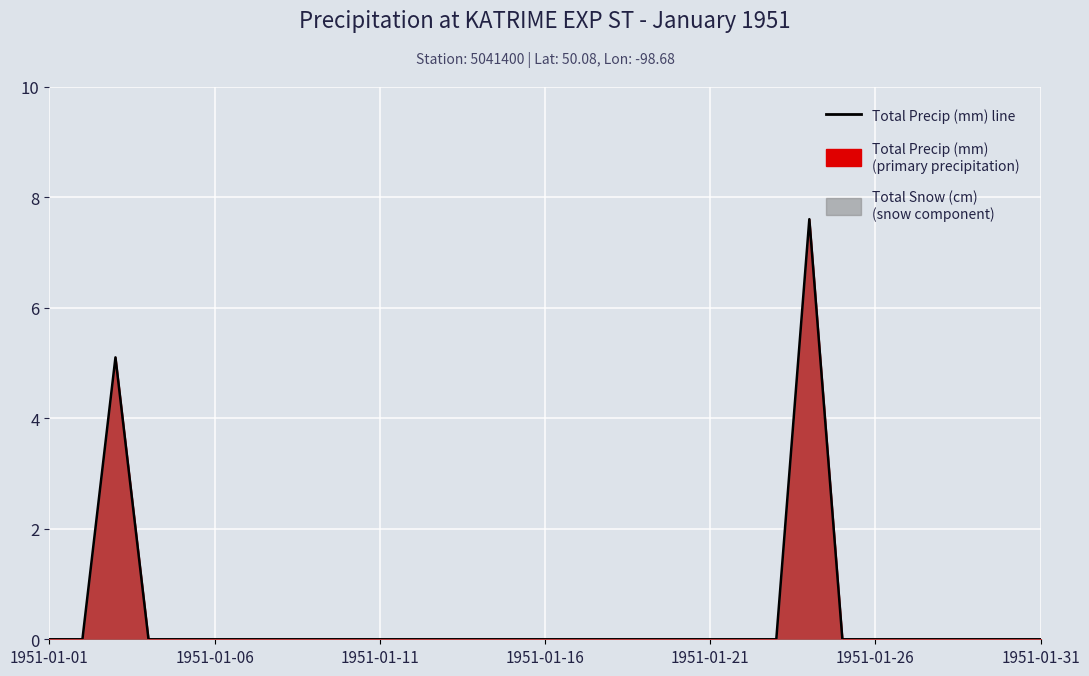

What is the maximum value shown in the chart?

7.6